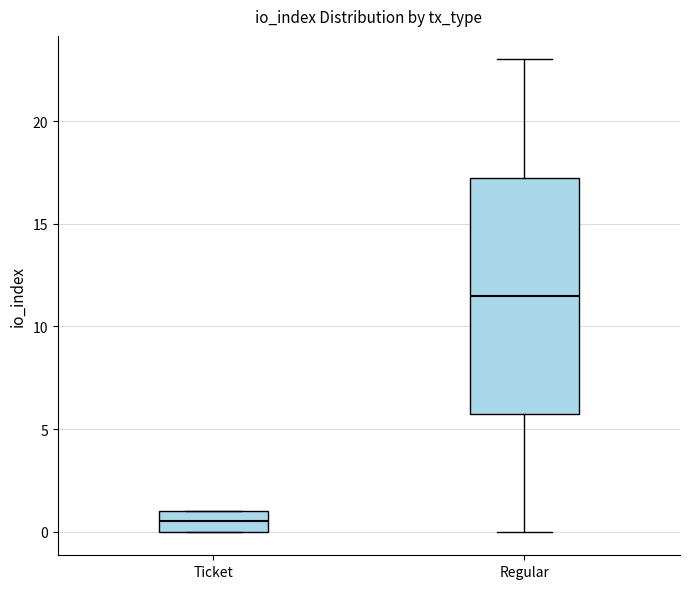

Which box has the lowest median line?

Ticket